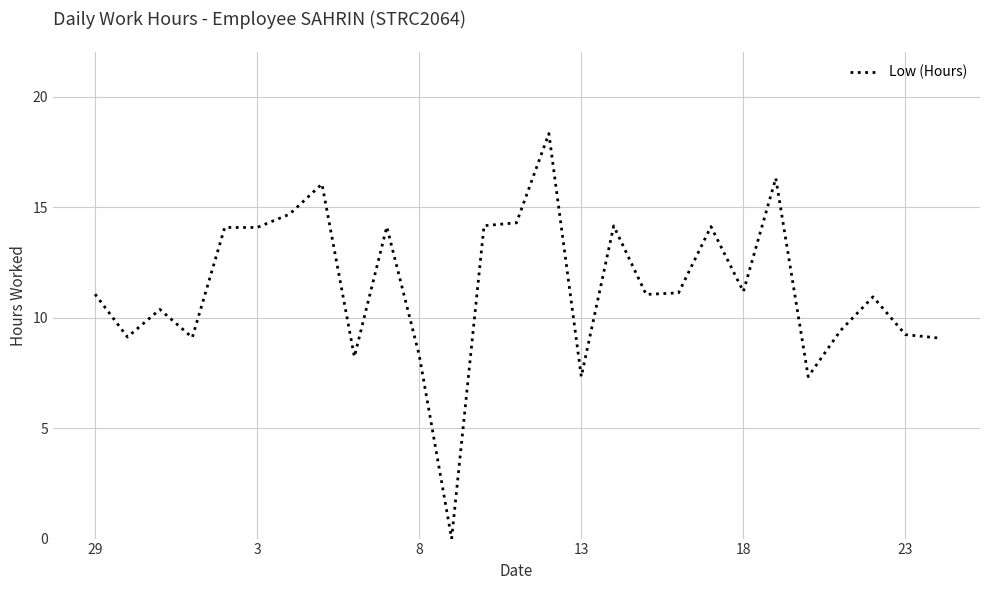

What is the maximum value shown in the chart?

18.3